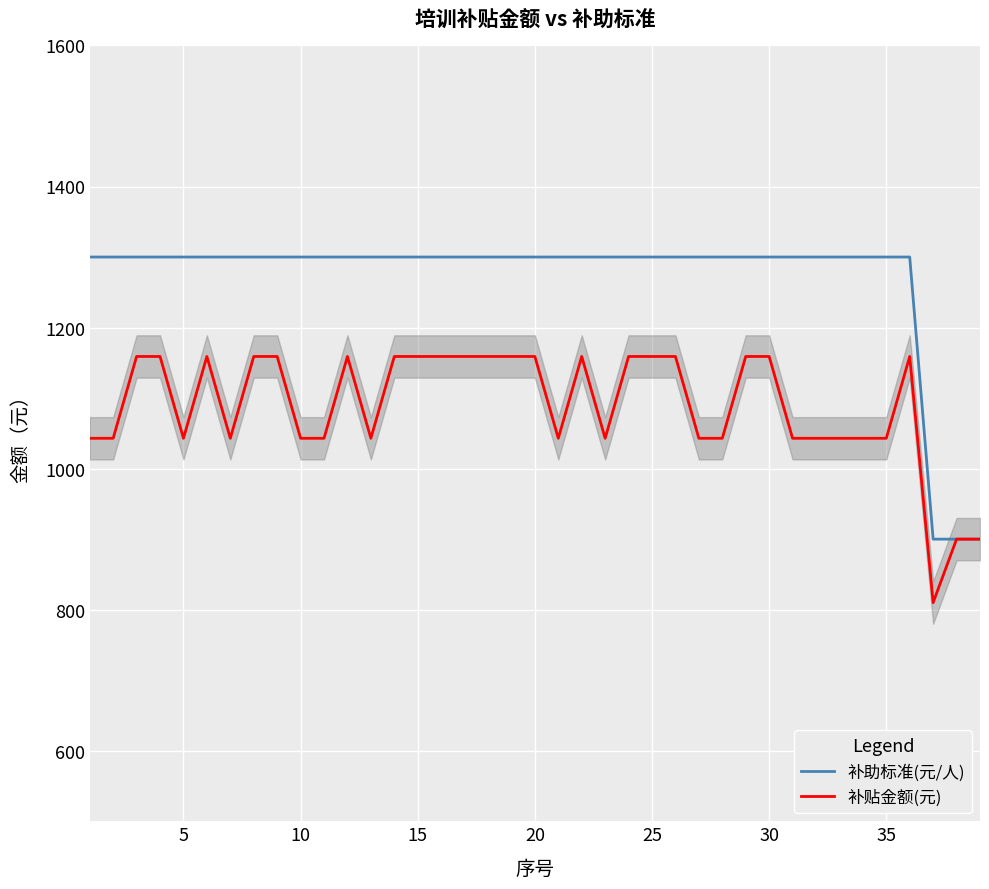

Which series has the largest total across all categories?

补助标准(元/人)